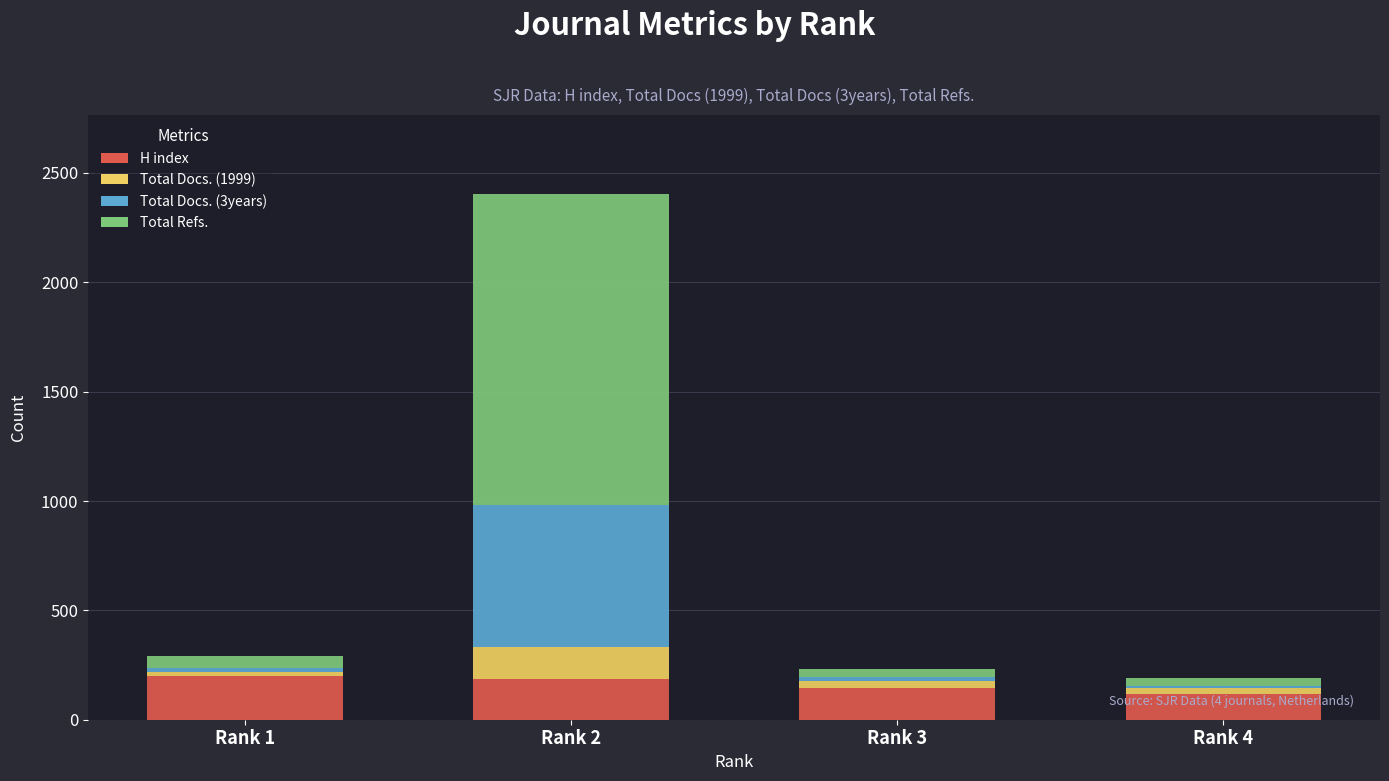

Reading right to left, list the values for the H index series.

118	146	186	202